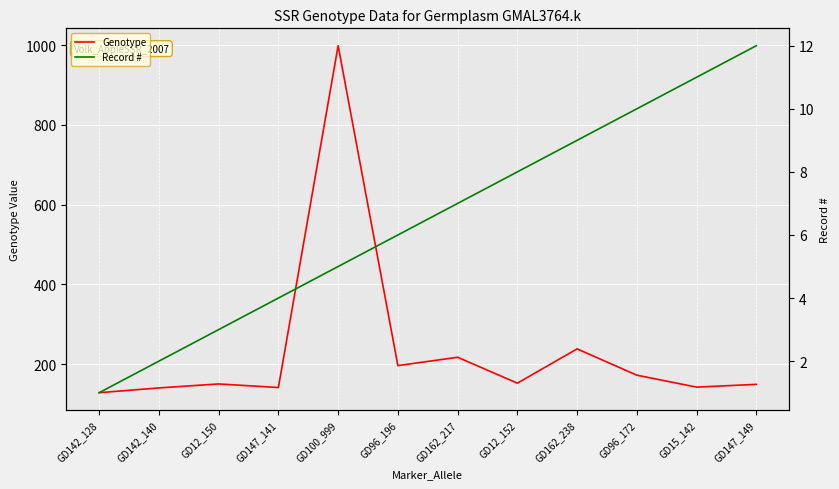

What are all the series names shown in the legend?

Genotype, Record #